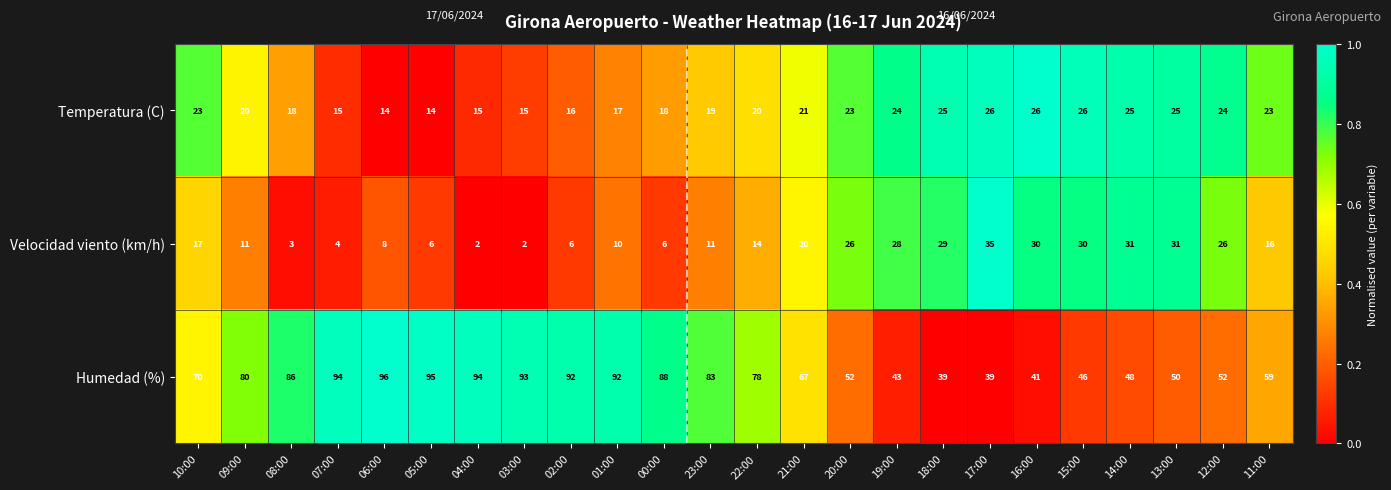

Which series has the largest range (max minus min)?

Humedad (%)